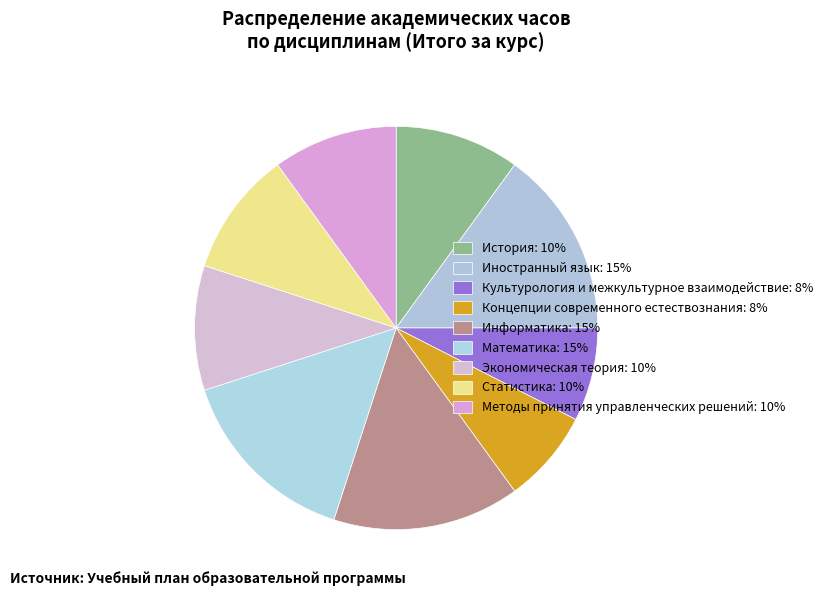

True or false: Экономическая теория accounts for 10% of the total.

True